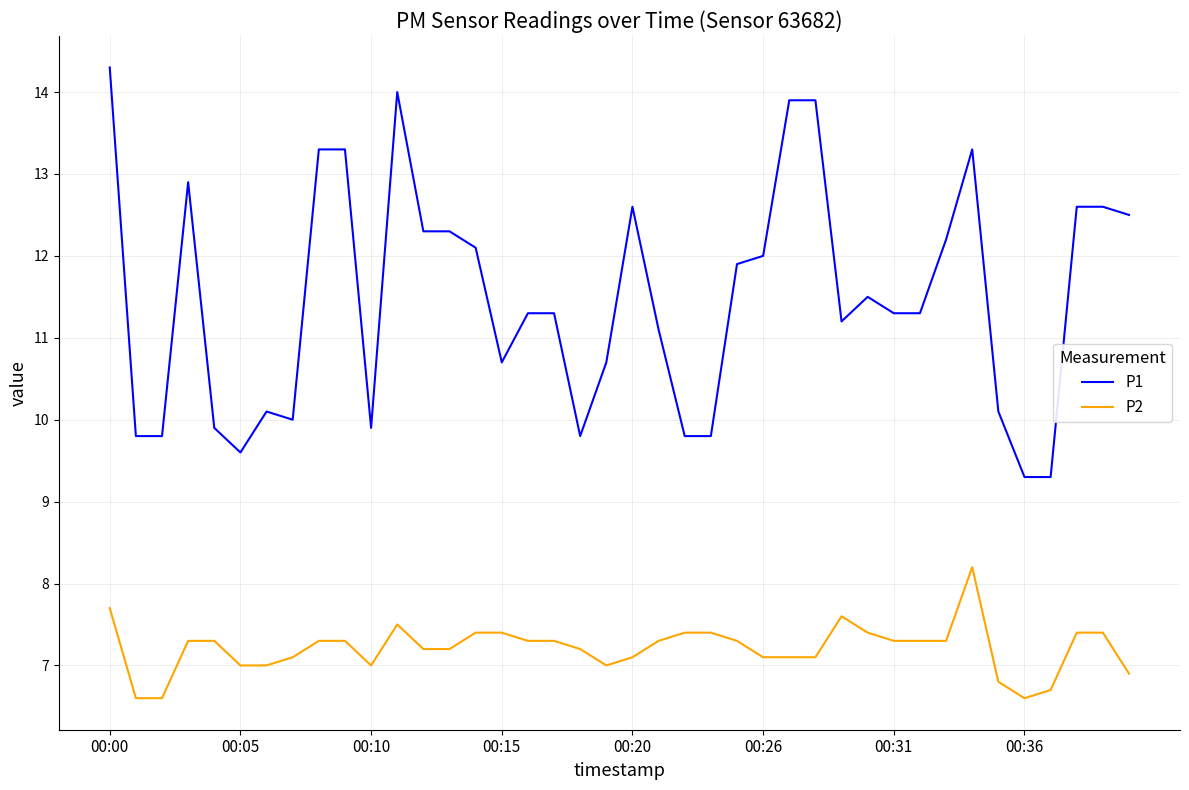

What is the minimum value shown in the chart?

6.6